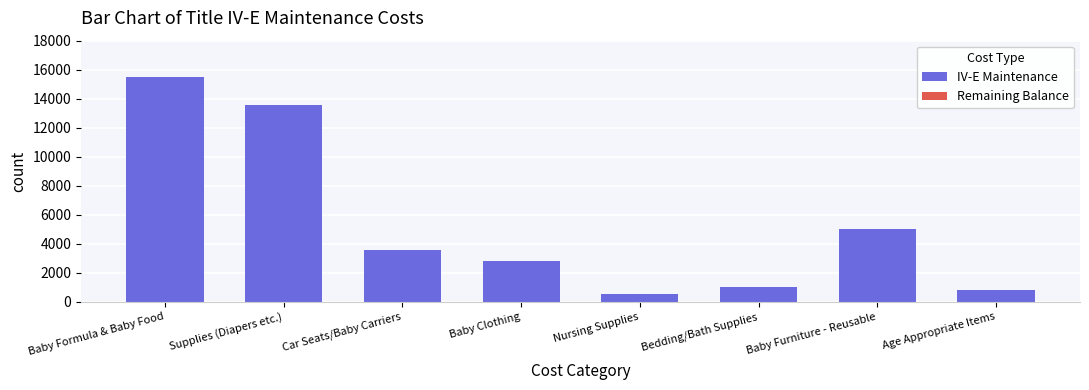

Which has a higher value, Nursing Supplies or Car Seats/Baby Carriers?

Car Seats/Baby Carriers